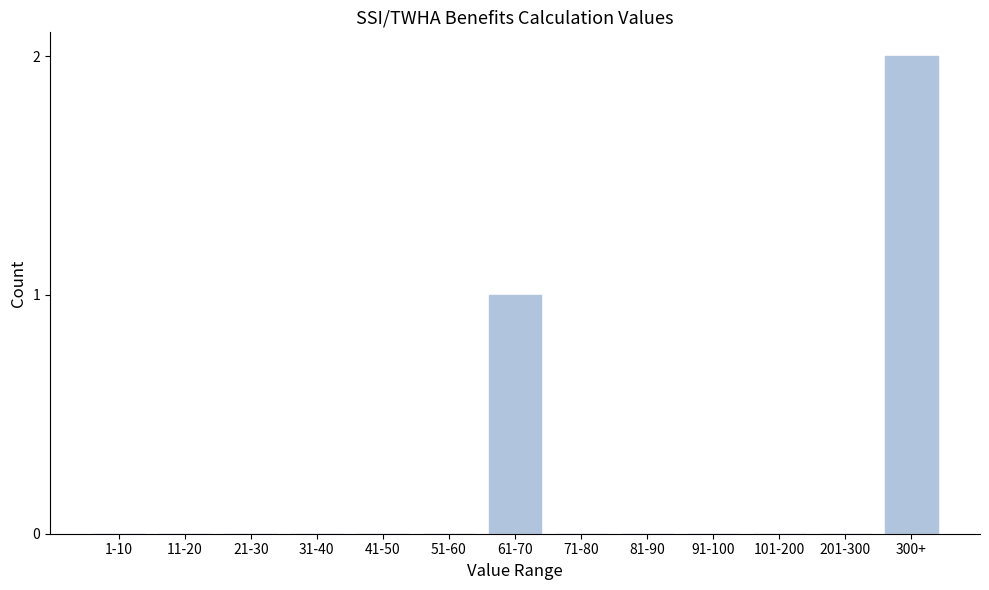

Reading left to right, extract all data points from this chart.

1-10=0	11-20=0	21-30=0	31-40=0	41-50=0	51-60=0	61-70=1	71-80=0	81-90=0	91-100=0	101-200=0	201-300=0	300+=2